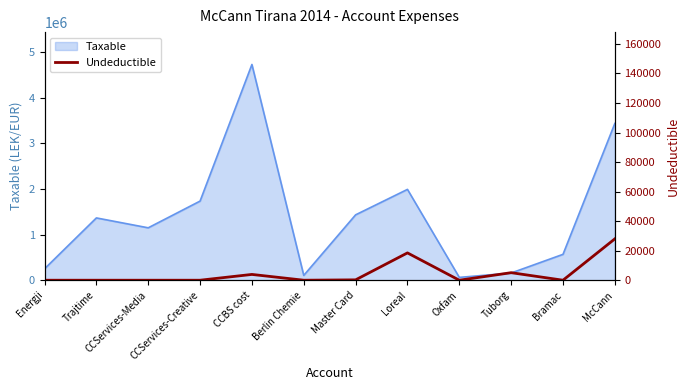

At which label is Taxable closest to 2396480?

Loreal